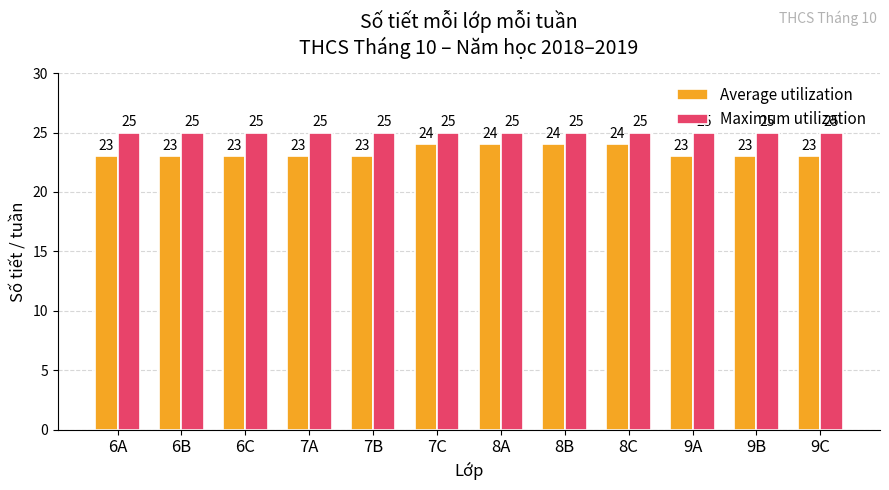

How many values in the Average utilization series exceed 23?

4